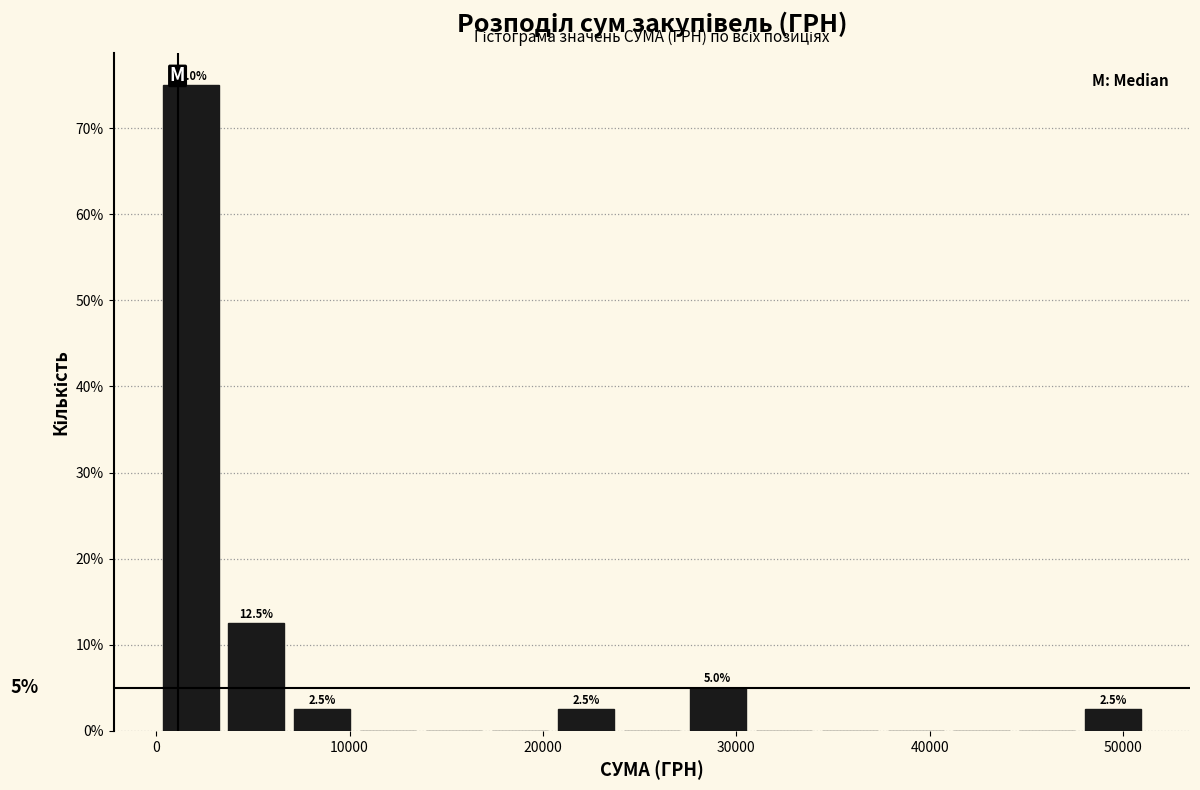

Read against the x-axis, roughly where is the centre of the tallest bar?

2000